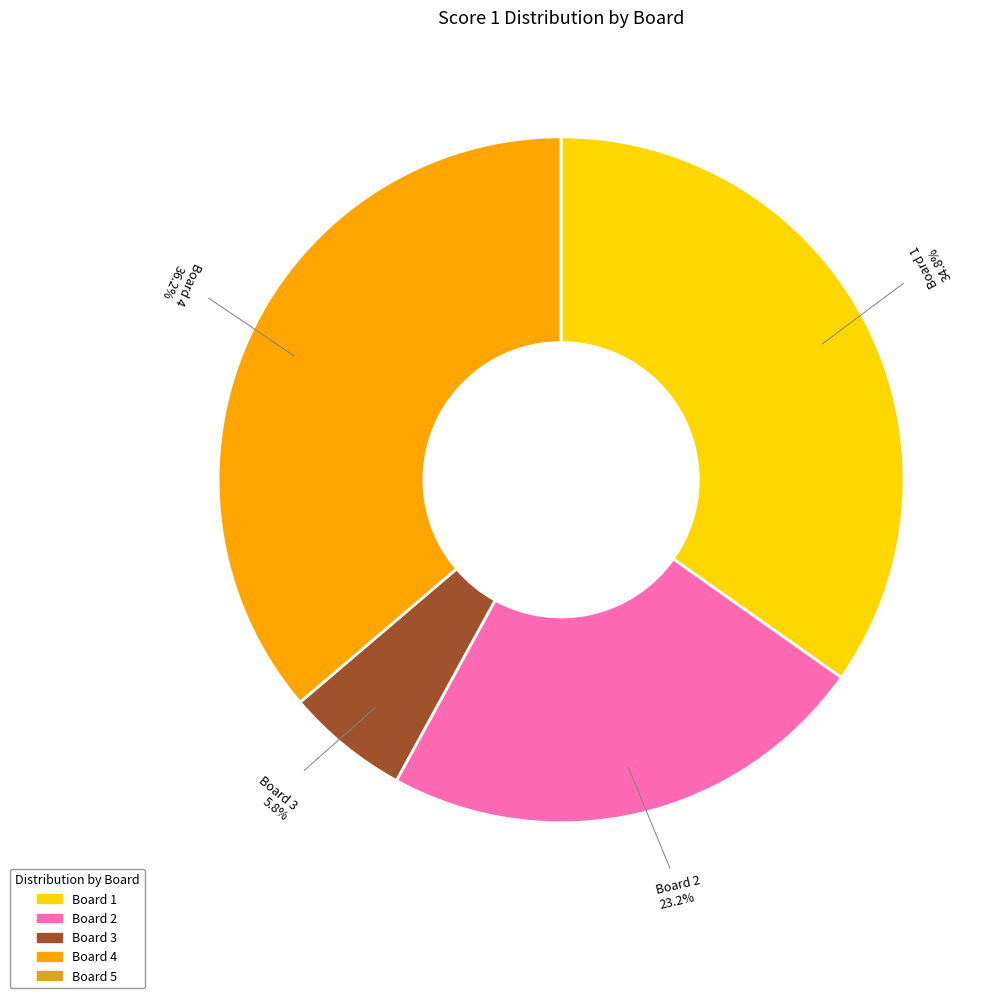

How much of the chart is everything except Board 4?

63.8%